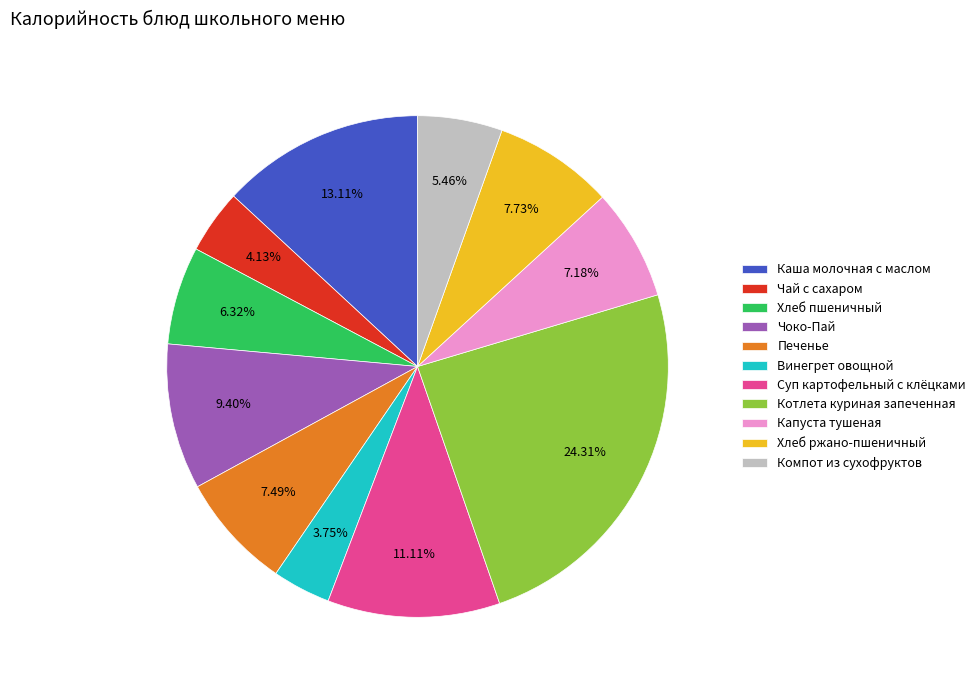

Count the number of slices in the pie.

11